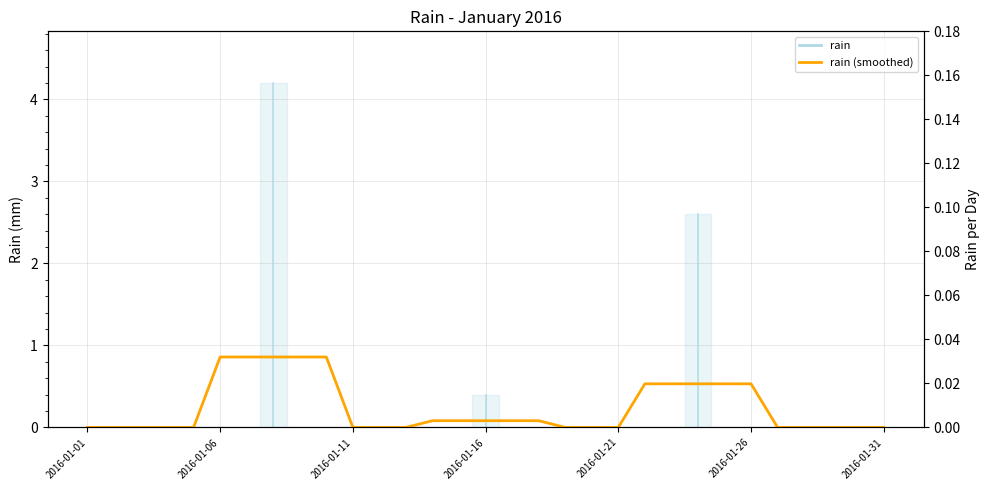

True or false: the data shows 0.0 at 24.

False